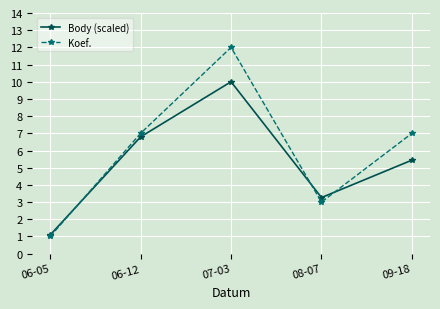

Reading left to right, what are all the values shown in this chart?

Body (scaled): 1.1	6.8	10.0	3.3	5.4
Koef.: 1.0	7.0	12.0	3.0	7.0